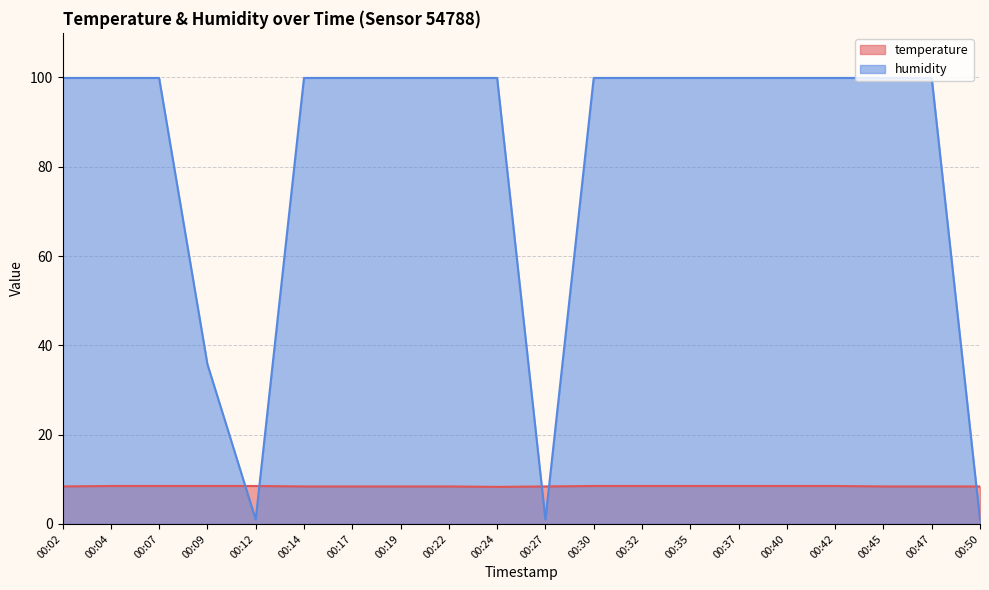

Does the chart display data point markers on the line(s)?

No